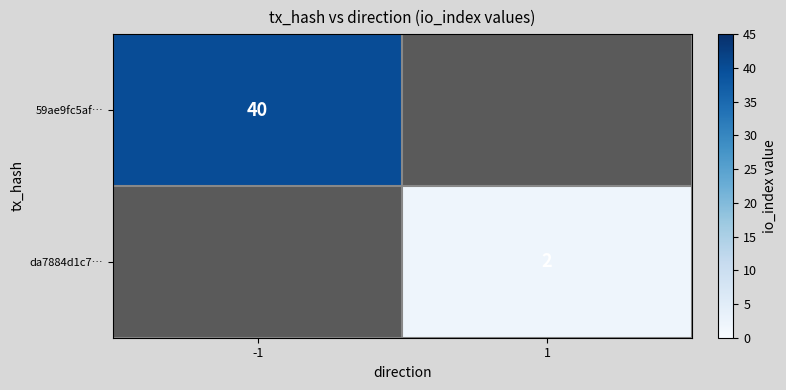

The value of 59ae9fc5af… at -1 is 59. True or false?

False